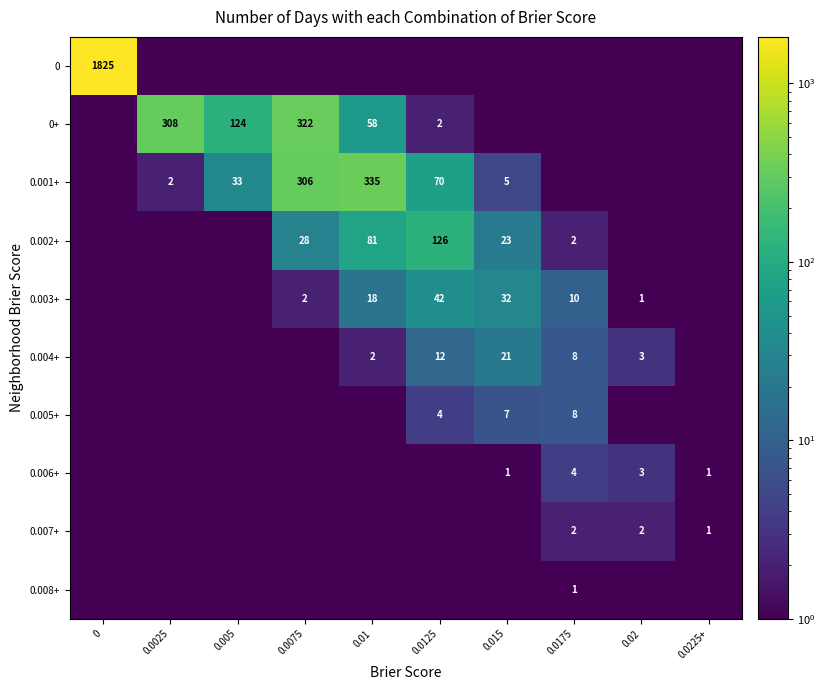

How many distinct data groups are displayed?

10